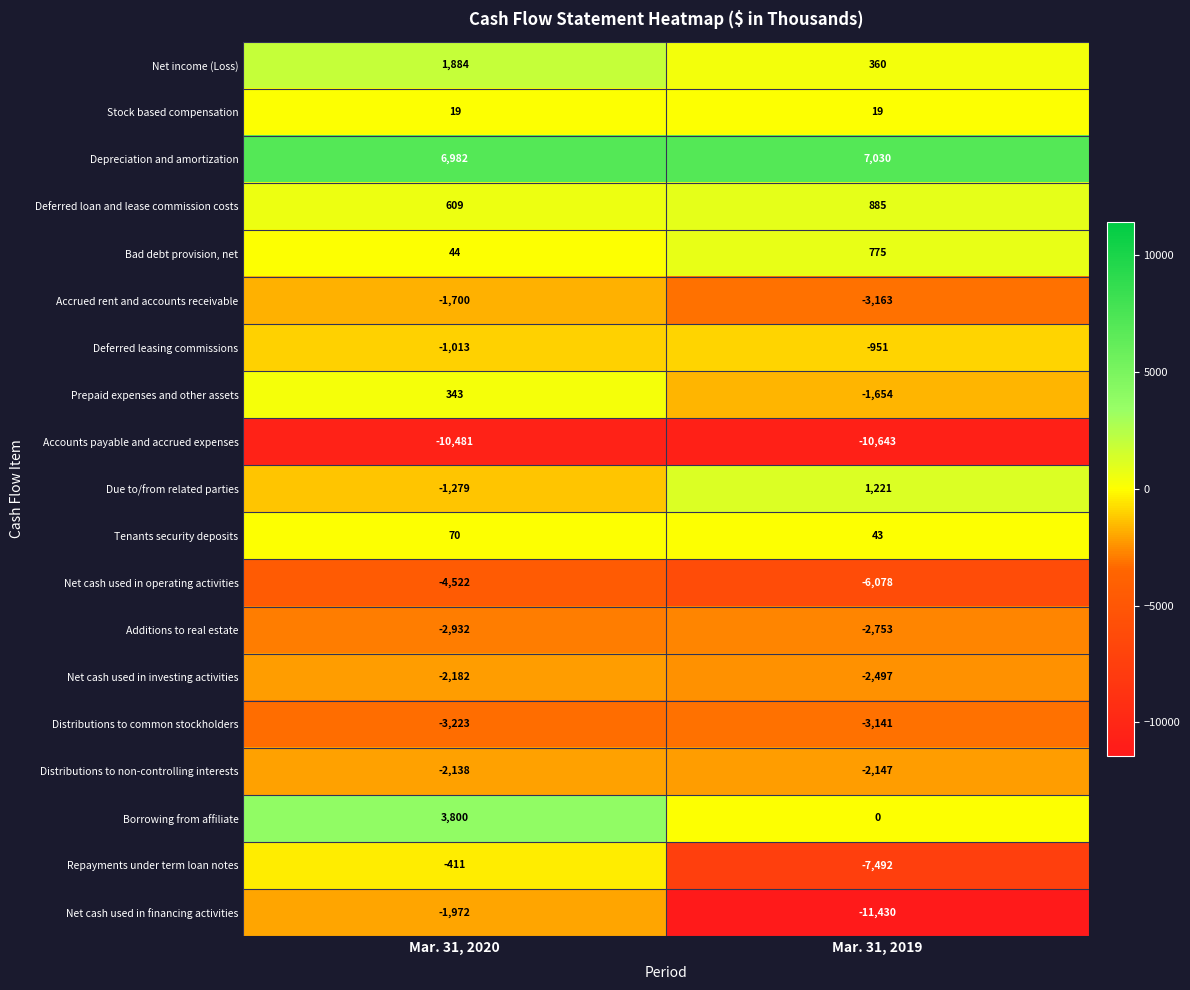

True or false: Distributions to non-controlling interests has a value of -2870 at Mar. 31, 2019.

False